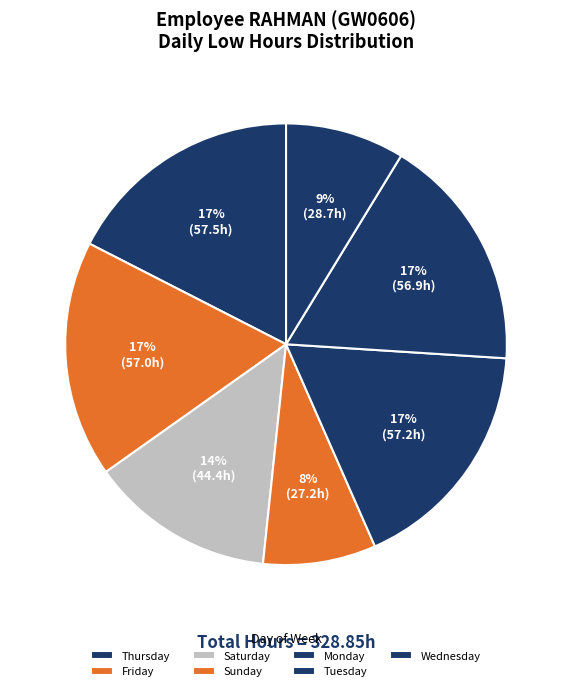

What is the smallest slice in the pie chart?

Sun 3